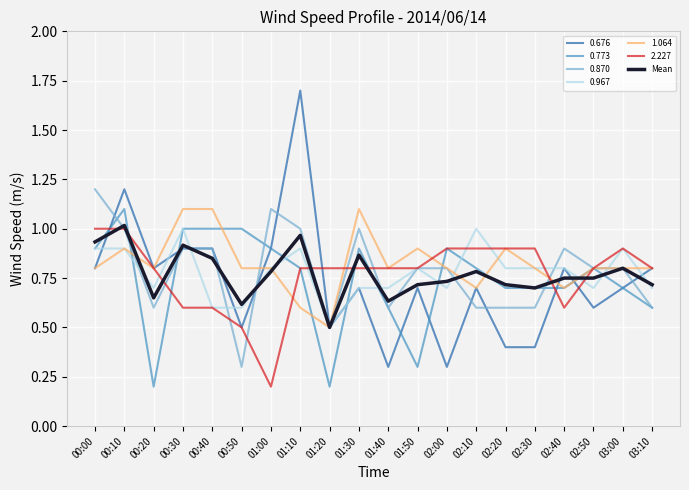

Is this an area chart (filled region under the line)?

No